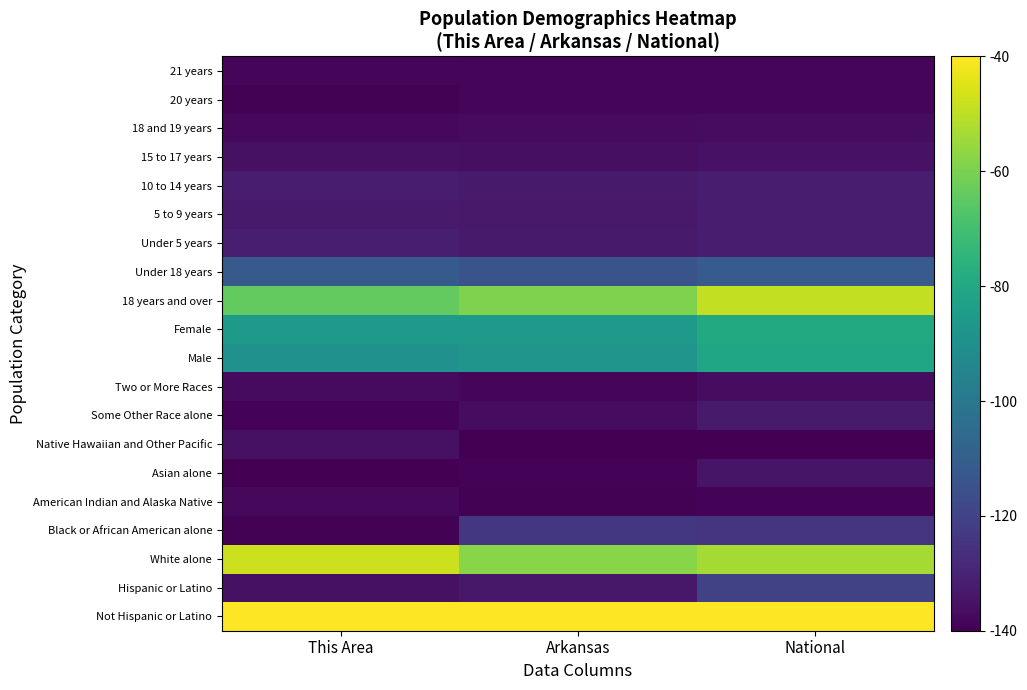

What is the minimum value shown in the chart?

-140.0